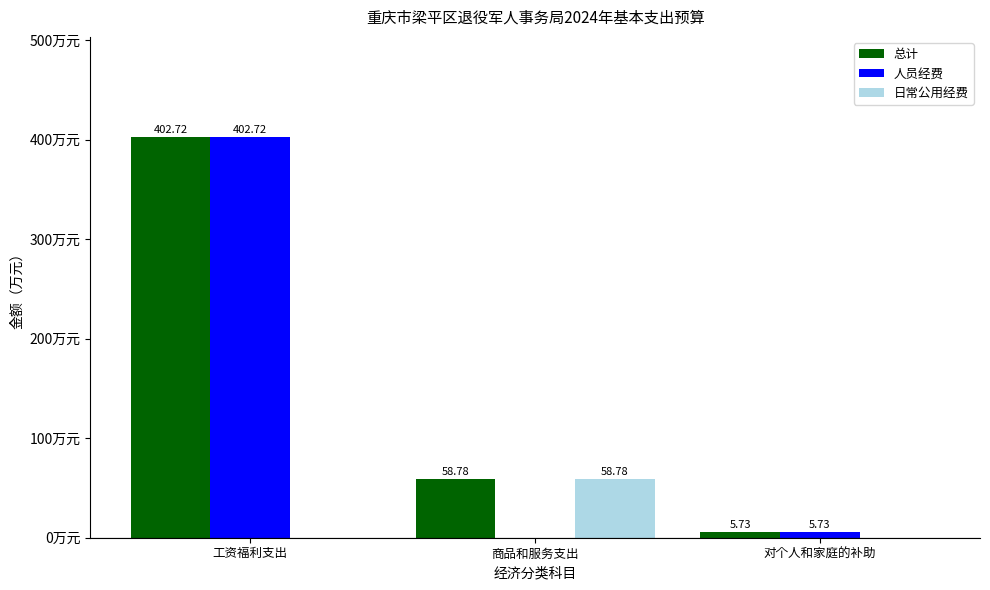

Which series changed the most between 工资福利支出 and 商品和服务支出?

人员经费